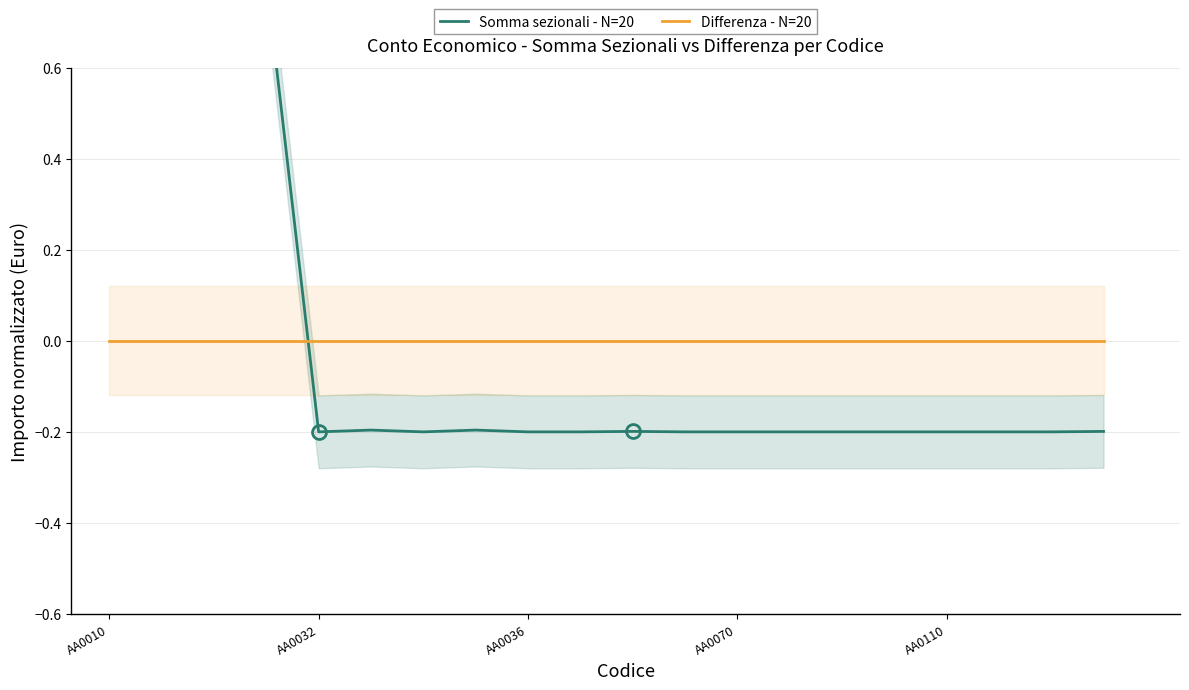

Where is Differenza - N=20 nearest to the value 0?

AA0010